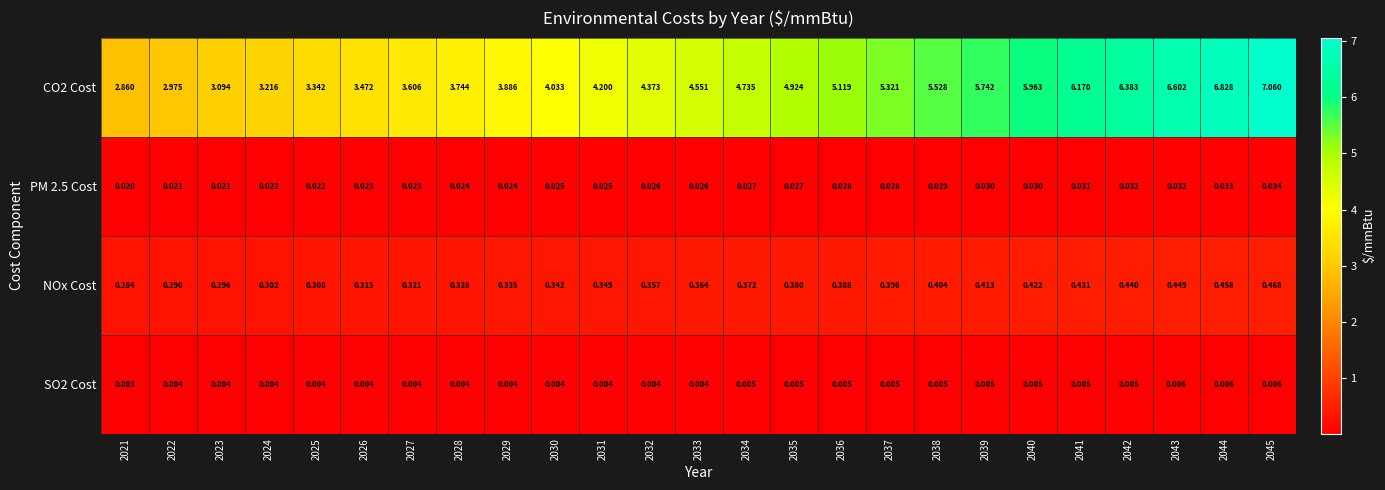

At 2038, list the series in order from largest to smallest.

CO2 Cost, NOx Cost, PM 2.5 Cost, SO2 Cost